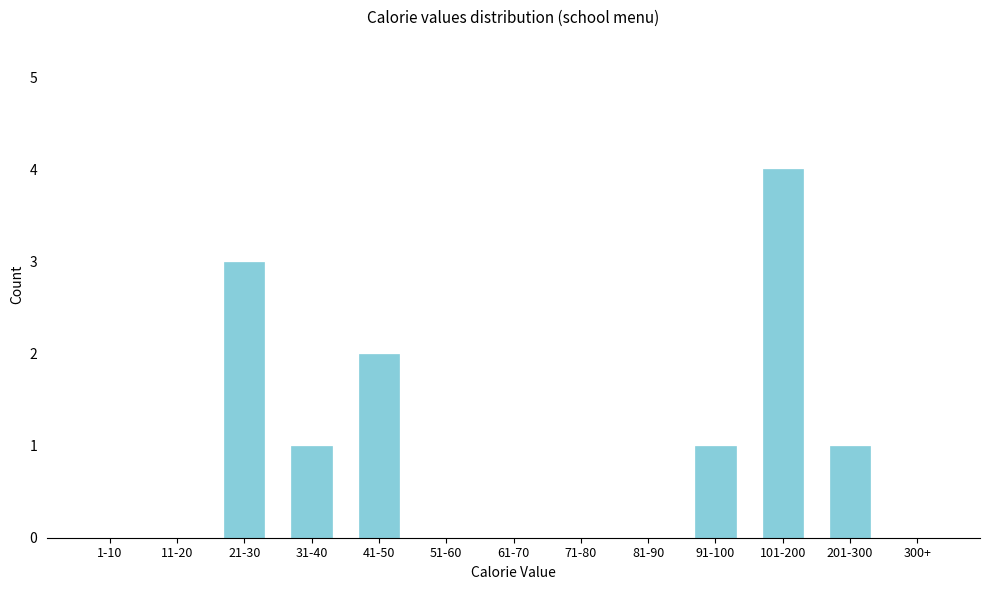

Reading left to right, extract all data points from this chart.

1-10=0	11-20=0	21-30=3	31-40=1	41-50=2	51-60=0	61-70=0	71-80=0	81-90=0	91-100=1	101-200=4	201-300=1	300+=0